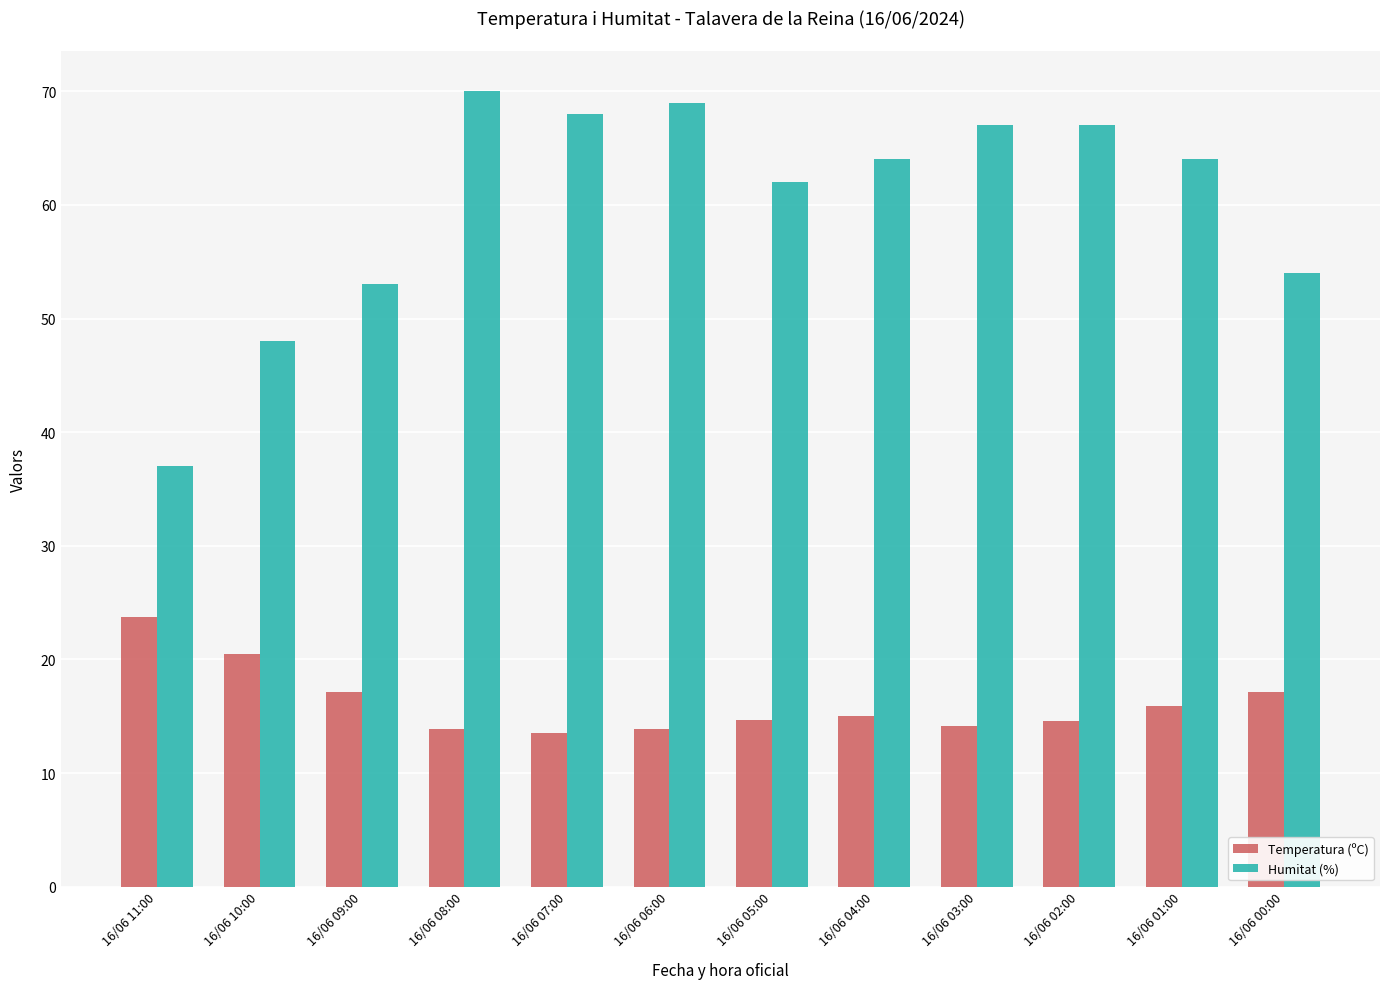

Where does the Humitat (%) series first go above 64?

16/06 08:00